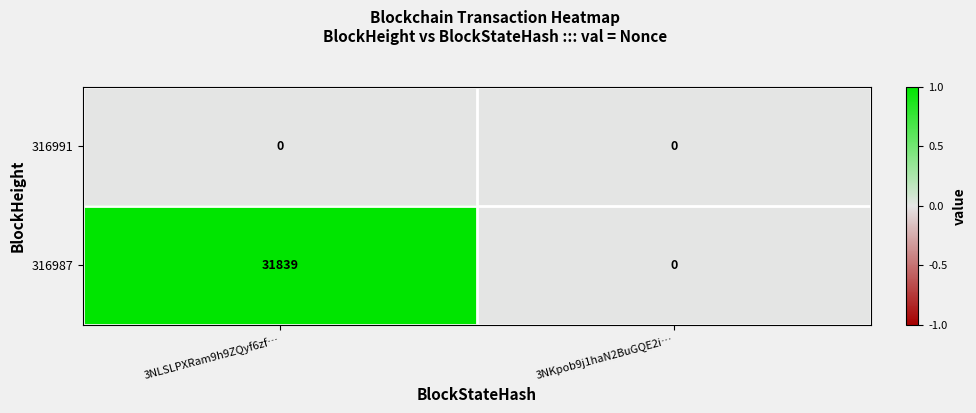

How many series are shown in this chart?

2